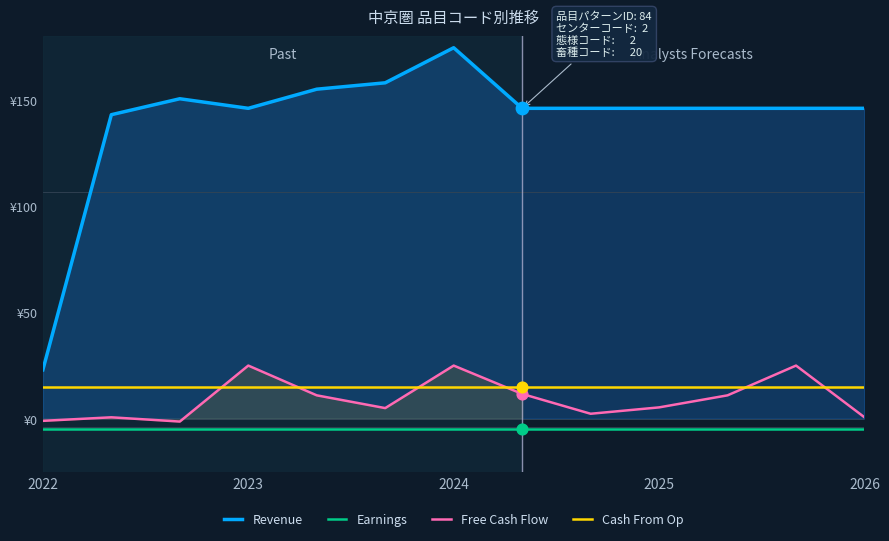

What is the total value across all series at 8?

158.3